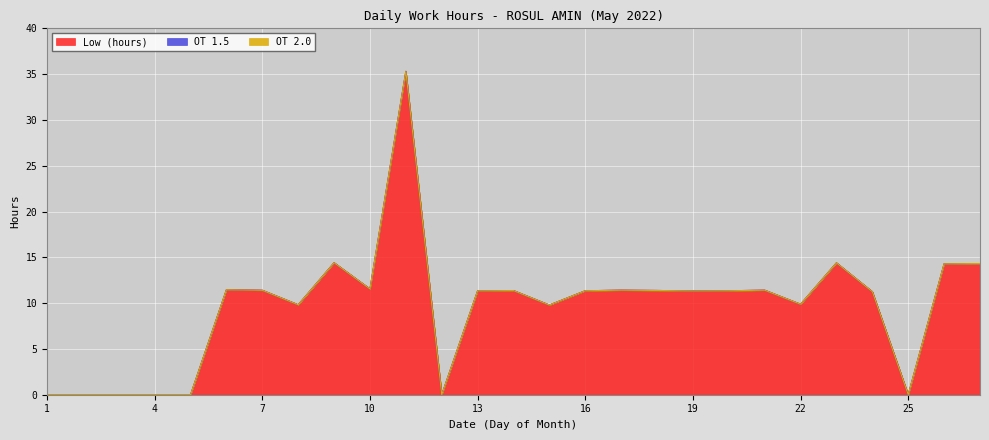

Reading left to right, extract all data points from this chart.

Low (hours): 0.0	0.0	0.0	0.0	0.0	11.5	11.4	9.8	14.4	11.6	35.3	0.0	11.3	11.4	9.8	11.3	11.4	11.4	11.3	11.3	11.4	9.9	14.4	11.2	0.0	14.3	14.3
OT 1.5: 0.0	0.0	0.0	0.0	0.0	0.0	0.0	0.0	0.0	0.0	0.0	0.0	0.0	0.0	0.0	0.0	0.0	0.0	0.0	0.0	0.0	0.0	0.0	0.0	0.0	0.0	0.0
OT 2.0: 0.0	0.0	0.0	0.0	0.0	0.0	0.0	0.0	0.0	0.0	0.0	0.0	0.0	0.0	0.0	0.0	0.0	0.0	0.0	0.0	0.0	0.0	0.0	0.0	0.0	0.0	0.0